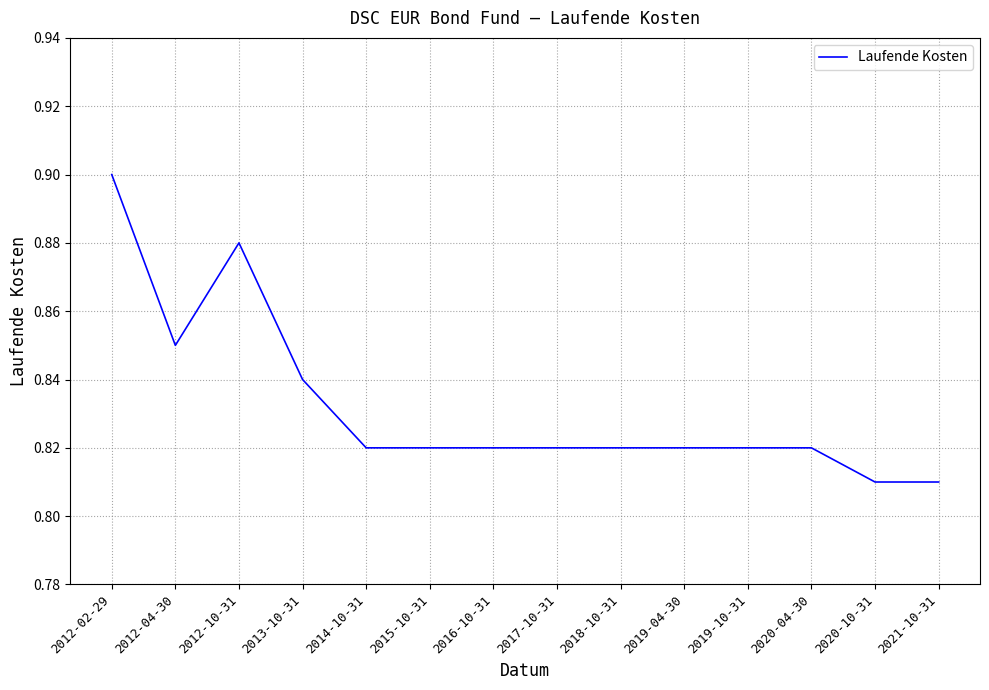

Where is the first local minimum?

2012-04-30